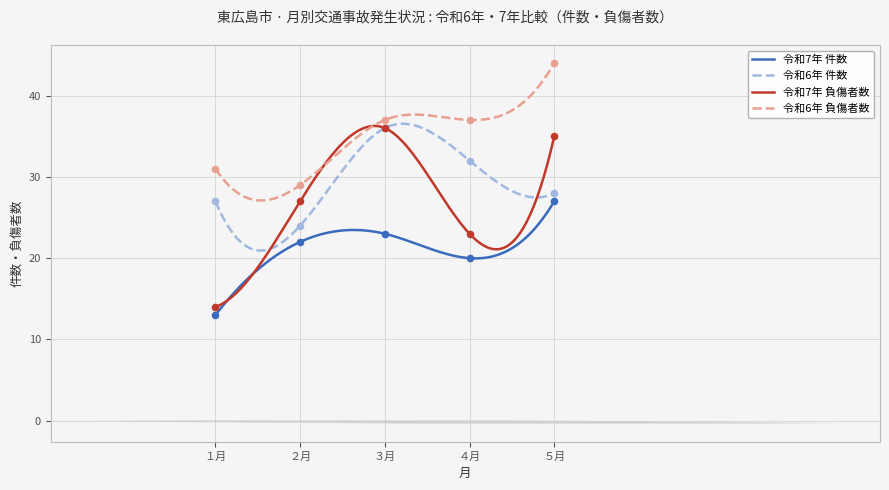

Which series has the largest total across all categories?

令和6年 負傷者数